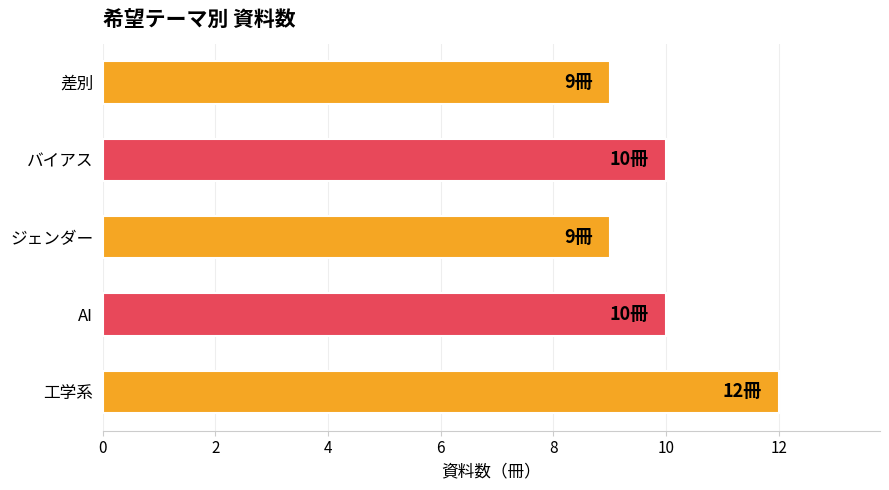

Reading bottom to top, what are all the values shown in this chart?

12	10	9	10	9